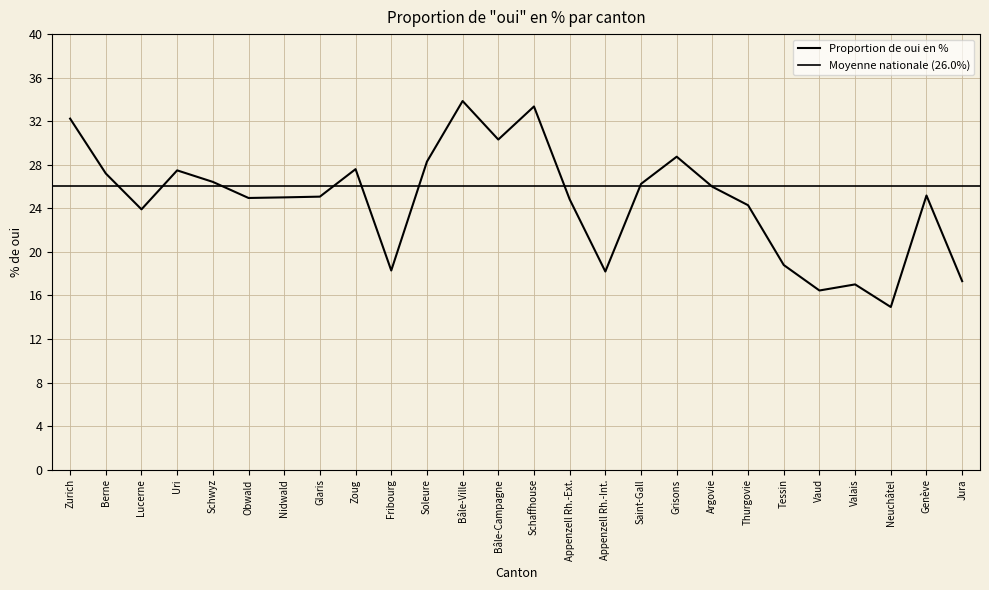

What is the label of the 1st point from the right?

Jura